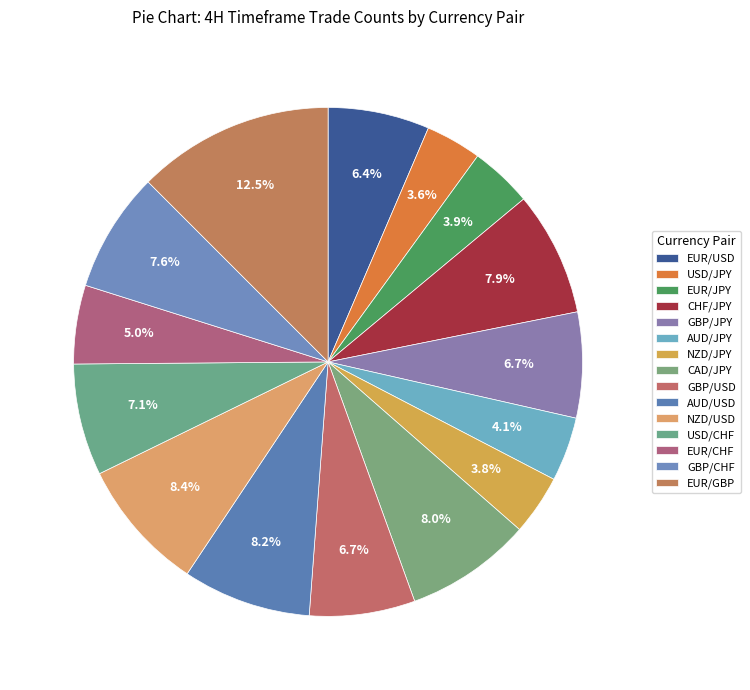

Is there a majority slice in this chart?

No